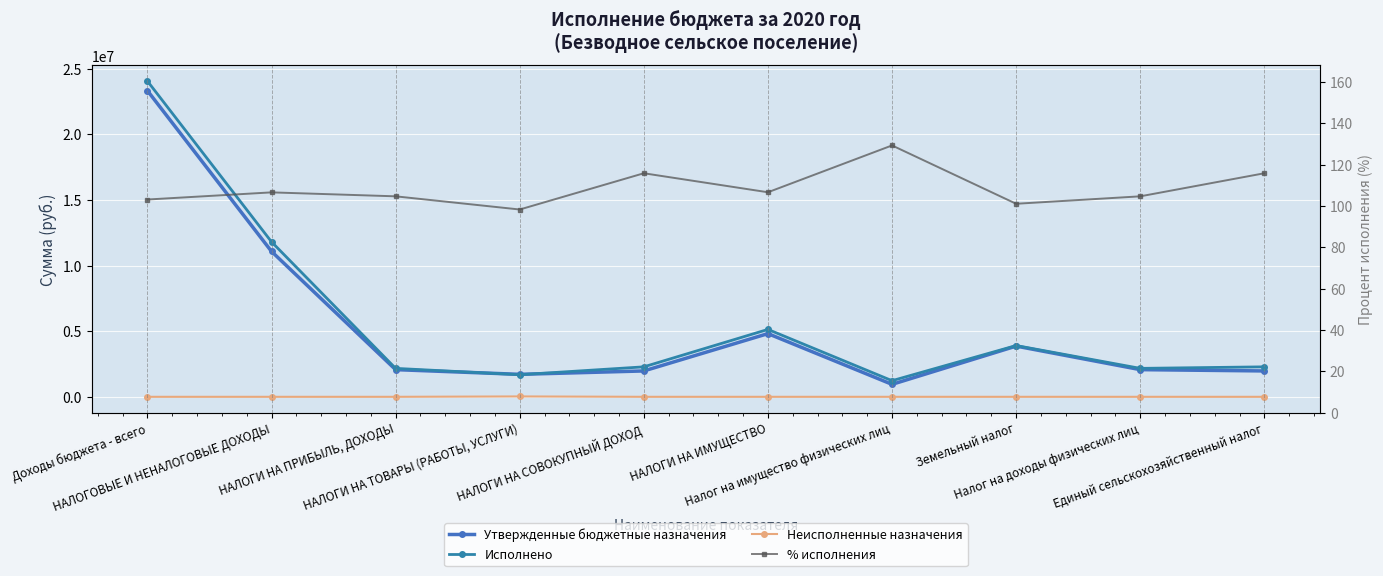

Which series has the widest spread of values?

Исполнено